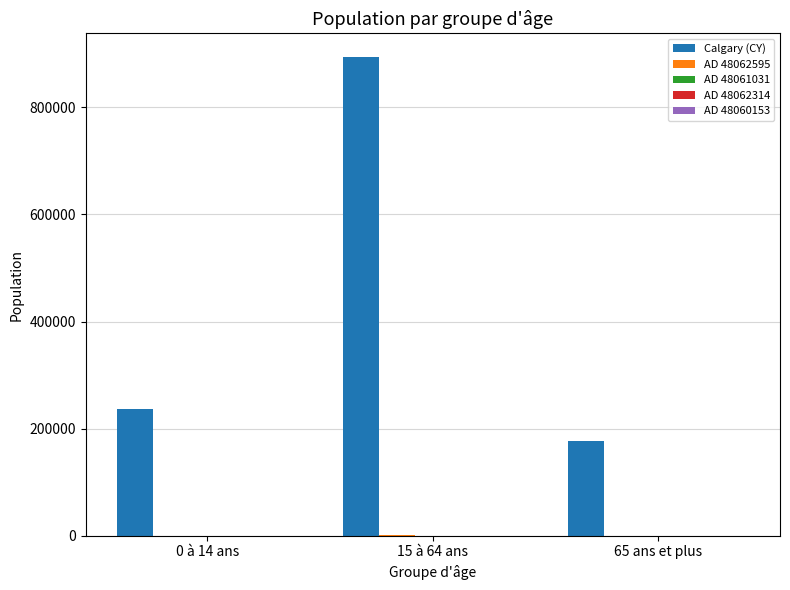

Which category has the highest value across all series?

15 à 64 ans